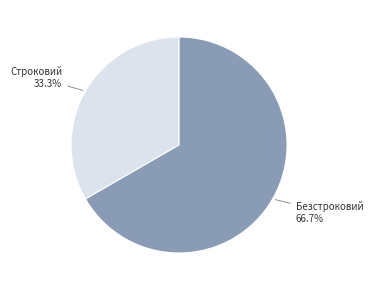

Is it true that Строковий is 28% of the pie?

False